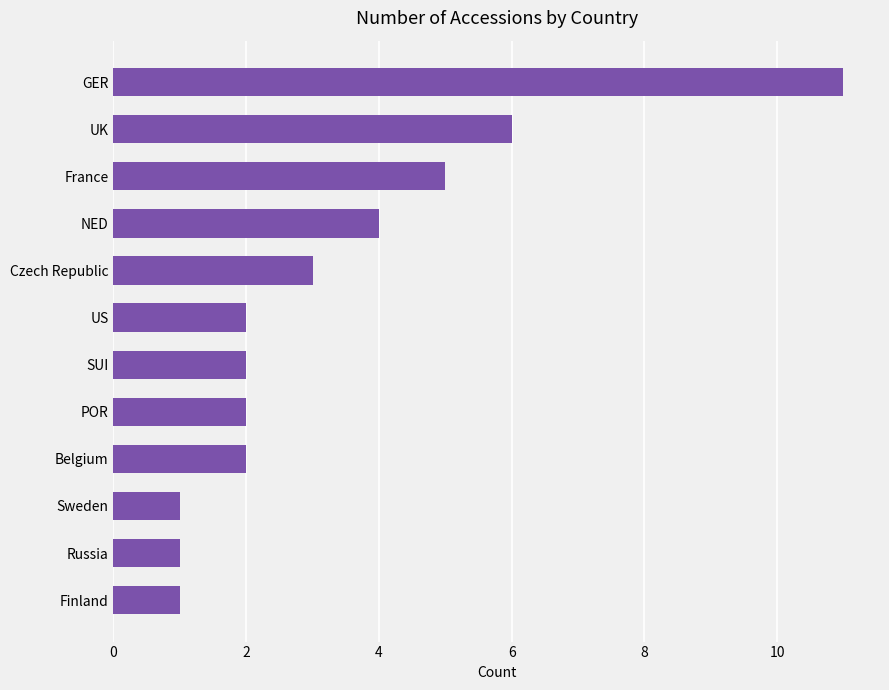

What is the value of the 9th bar from the top?

2